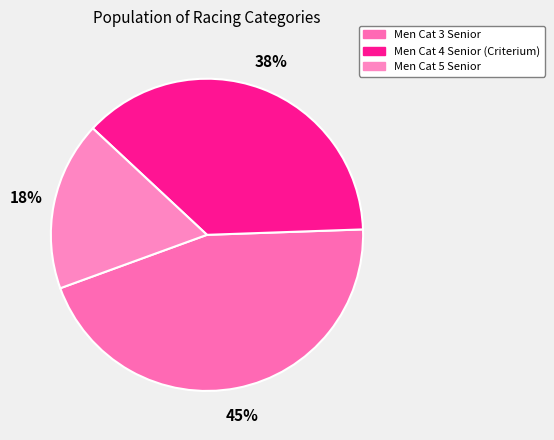

To the nearest percent, what is the combined percentage of Men Cat 3 Senior and Men Cat 4 Senior (Criterium)?

82%